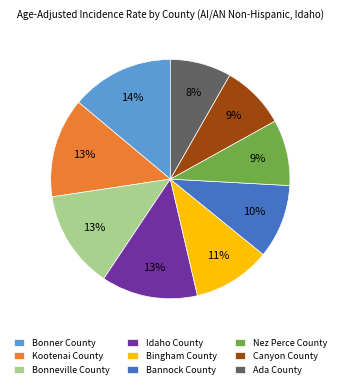

To the nearest percent, what is the average slice percentage?

11%